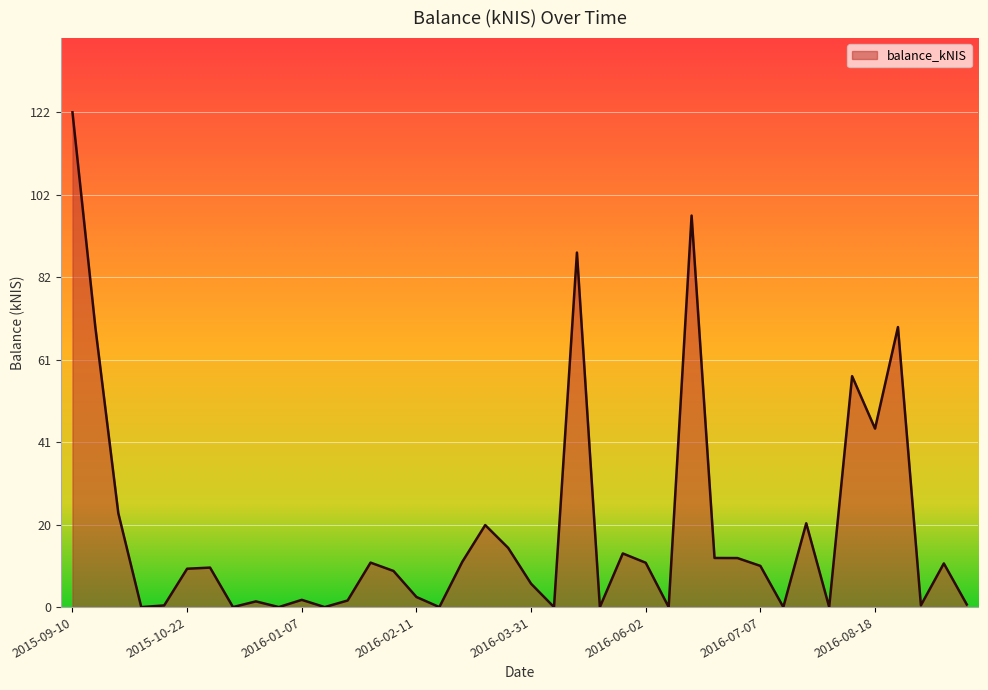

What is the difference between the maximum and minimum values?

122.4